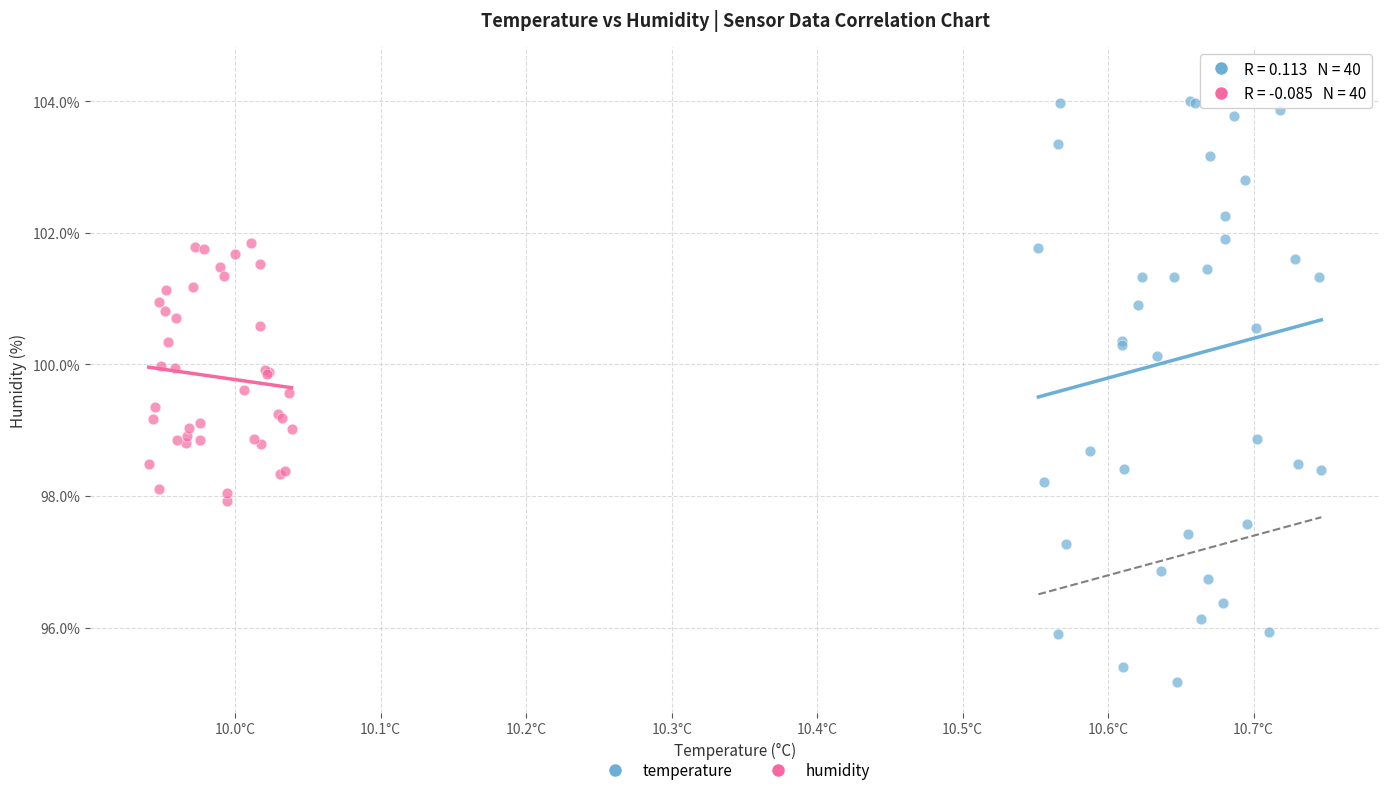

Which series has the largest Y range (max minus min)?

temperature